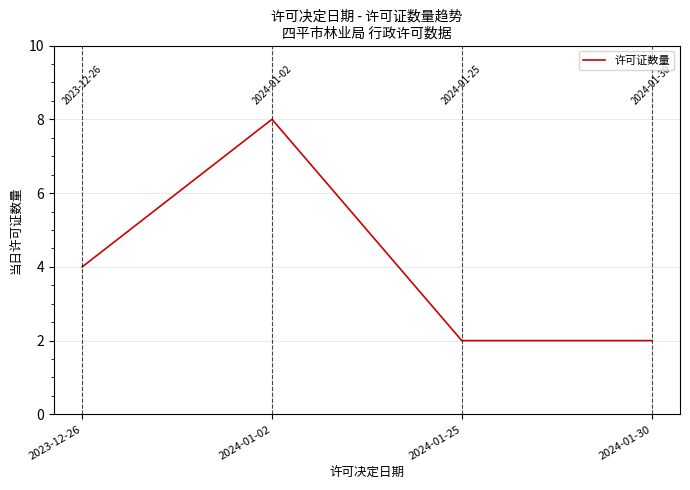

How many interior local peaks (higher than both neighbors) does the data have?

1